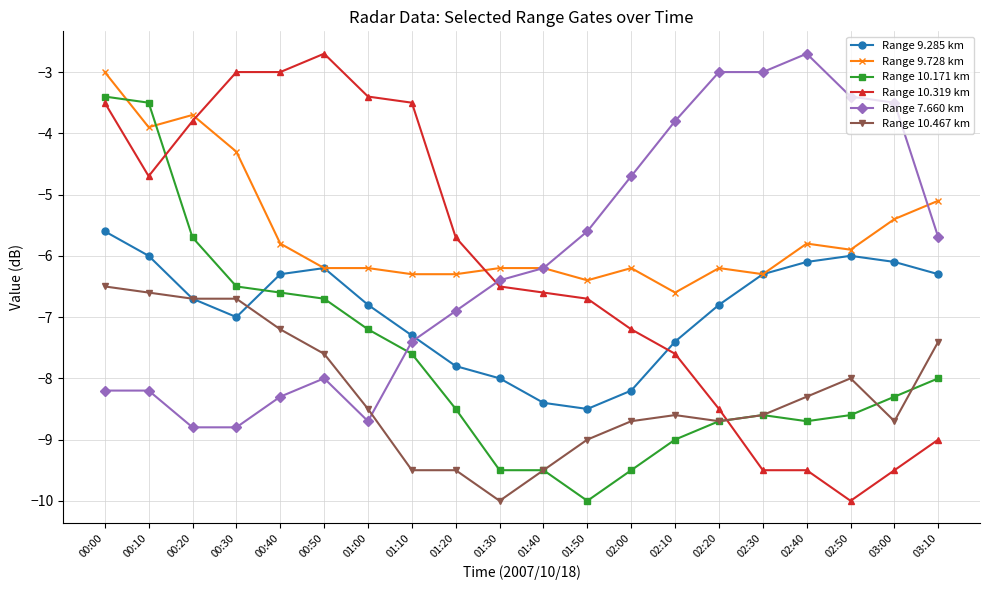

What are all the series names shown in the legend?

Range 9.285 km, Range 9.728 km, Range 10.171 km, Range 10.319 km, Range 7.660 km, Range 10.467 km